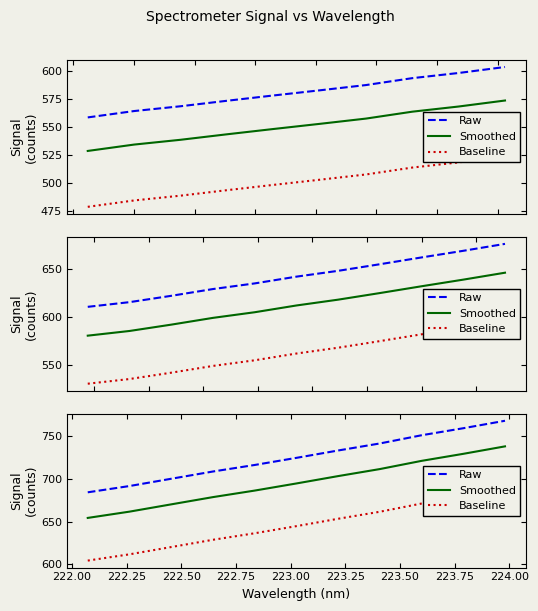

What is the approximate value of Smoothed at 223.00?

694.7